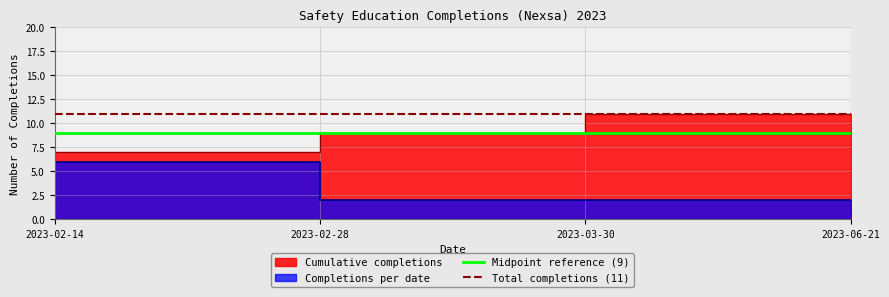

What is the value of the Total completions (11) point at the 2nd from the left?

11